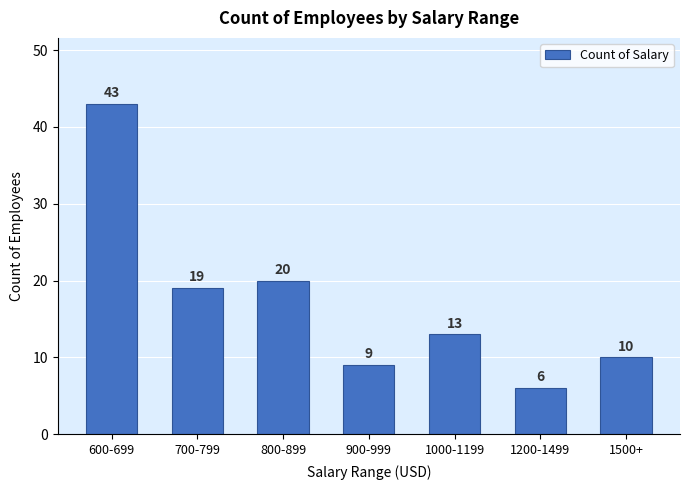

Reading right to left, list all the values displayed in this chart.

10	6	13	9	20	19	43